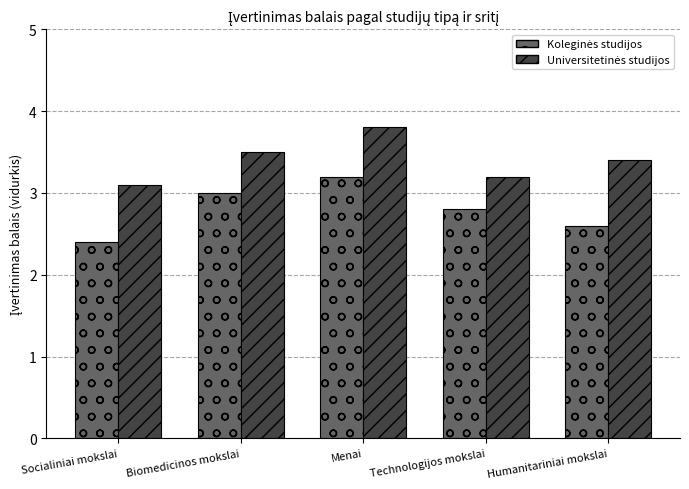

What is the label of the 2nd bar from the right?

Technologijos mokslai